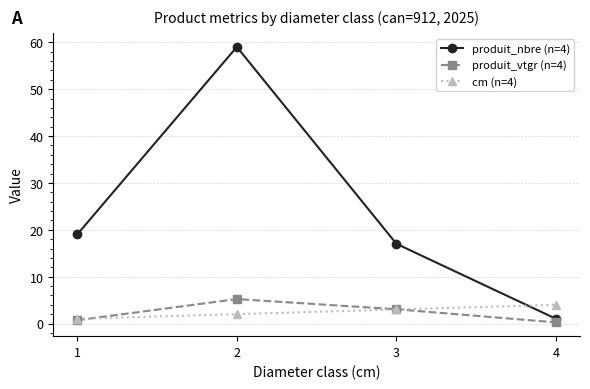

Reading right to left, extract all data points from this chart.

produit_nbre (n=4): 1.0	17.0	59.0	19.0
produit_vtgr (n=4): 0.2	3.0	5.2	0.7
cm (n=4): 4.0	3.0	2.0	1.0